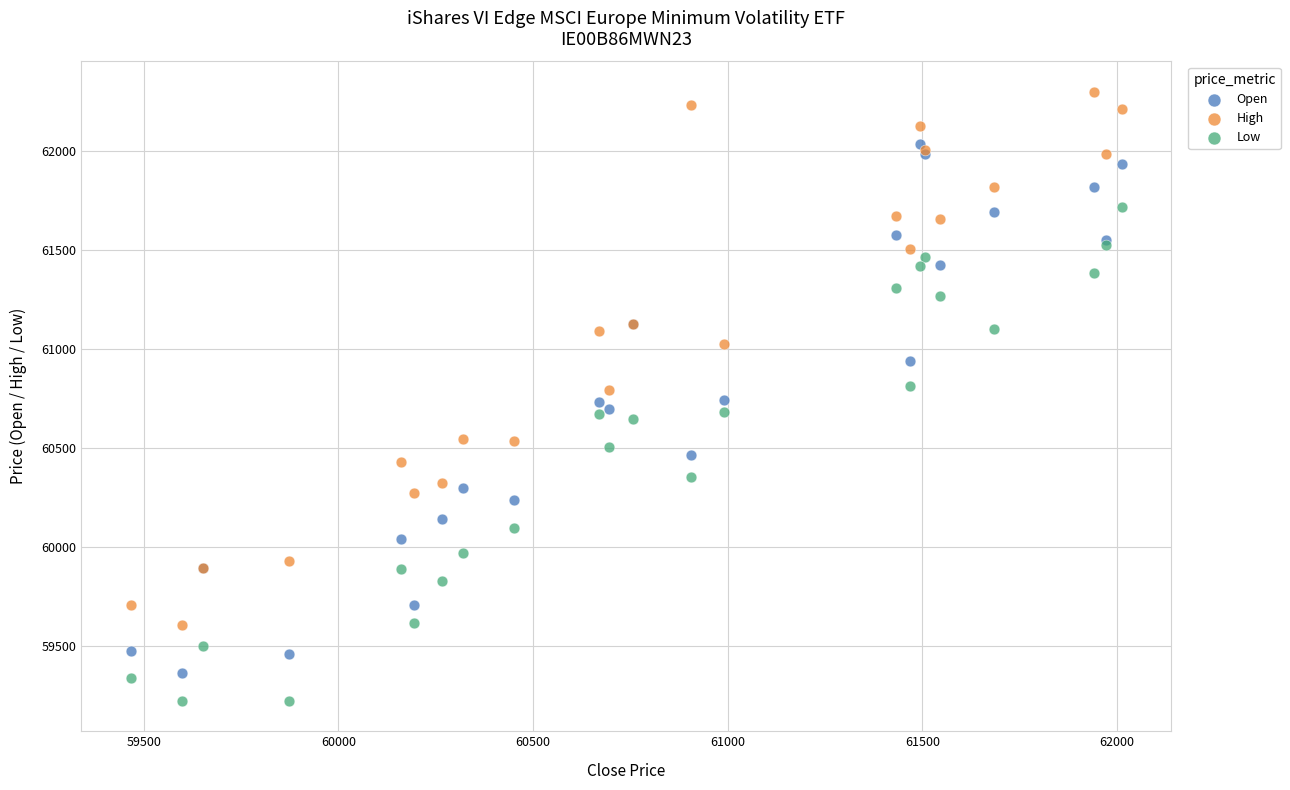

What are all the series names shown in the legend?

Open, High, Low